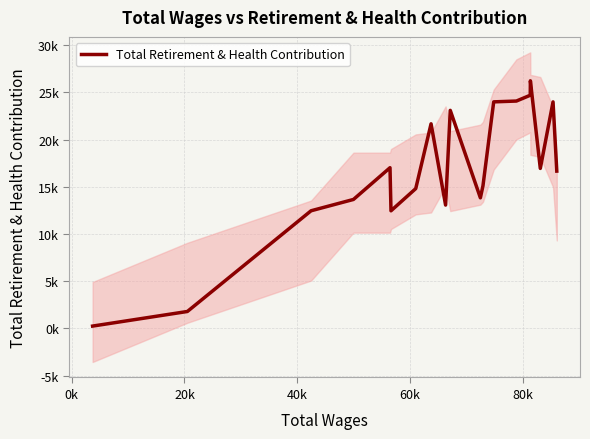

True or false: the data shows 39688 at 9.

False